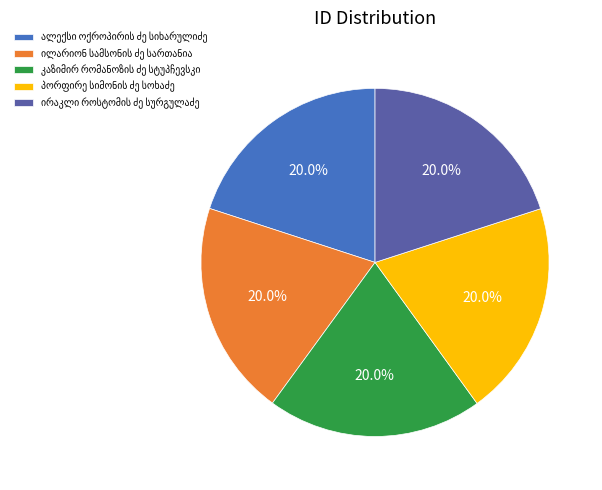

Count the number of slices in the pie.

5